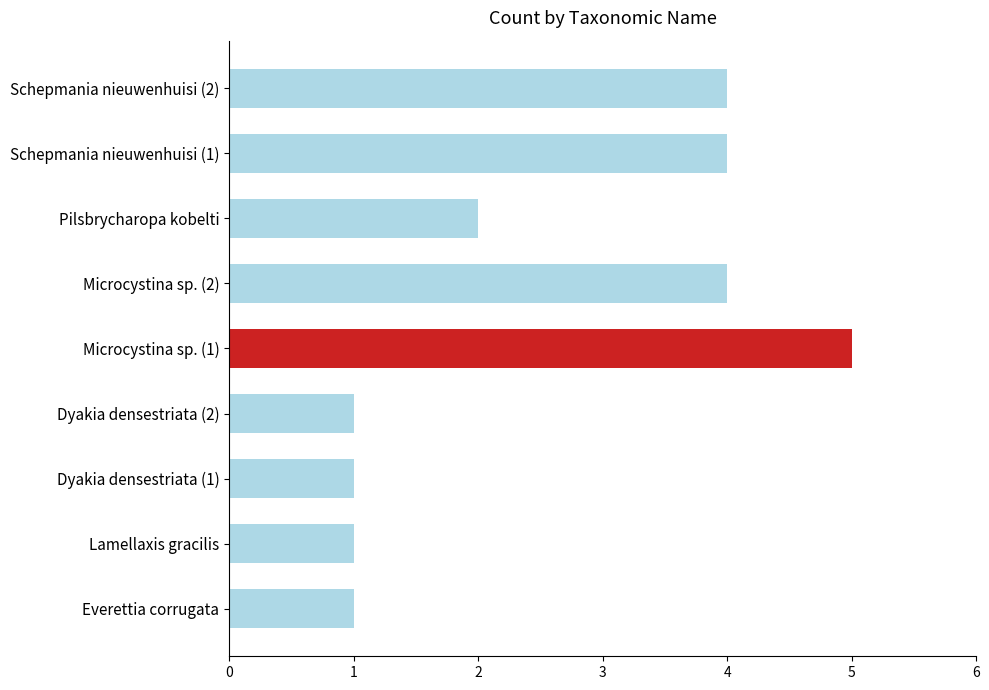

Reading left to right, what are all the values shown in this chart?

Everettia corrugata=1	Lamellaxis gracilis=1	Dyakia densestriata (1)=1	Dyakia densestriata (2)=1	Microcystina sp. (1)=5	Microcystina sp. (2)=4	Pilsbrycharopa kobelti=2	Schepmania nieuwenhuisi (1)=4	Schepmania nieuwenhuisi (2)=4